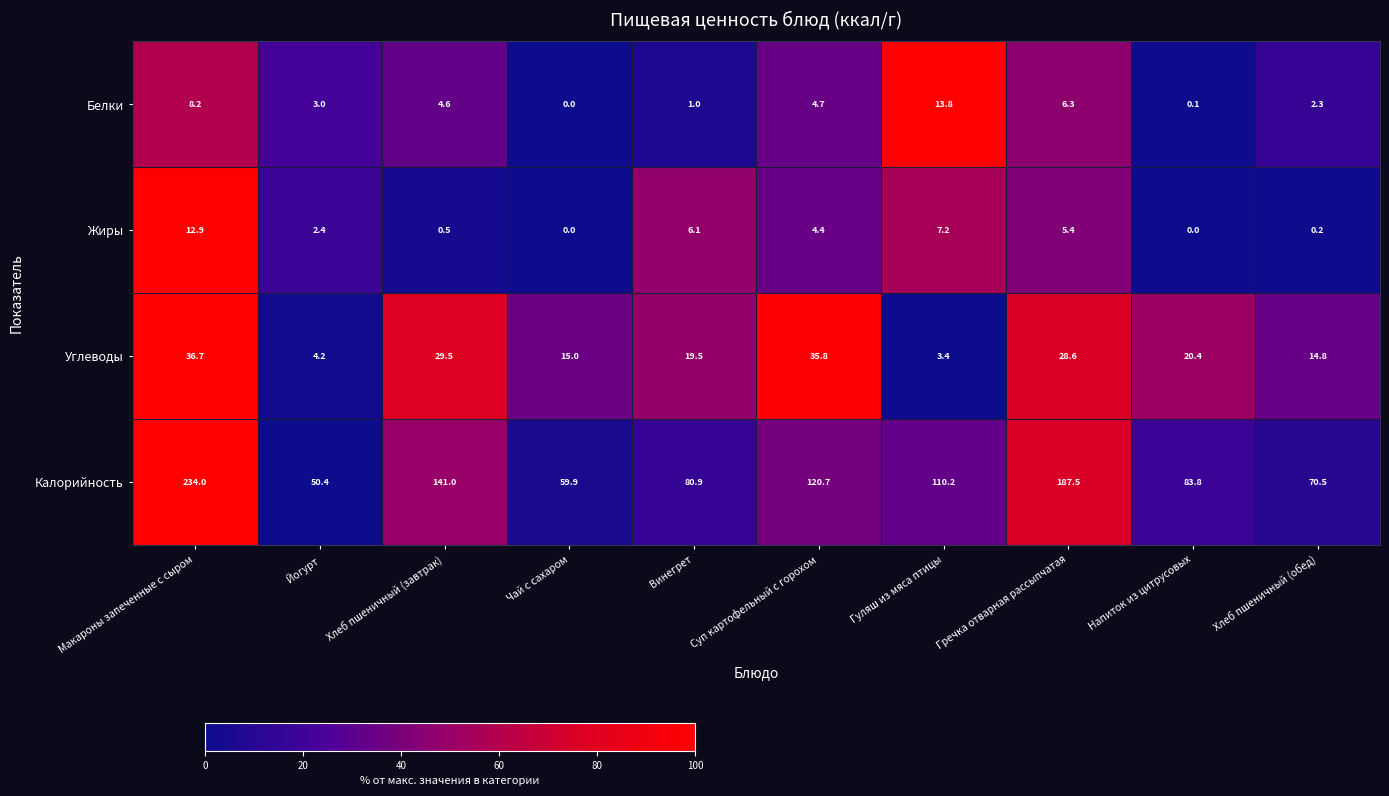

What value does the Углеводы series have at Чай с сахаром?

15.0